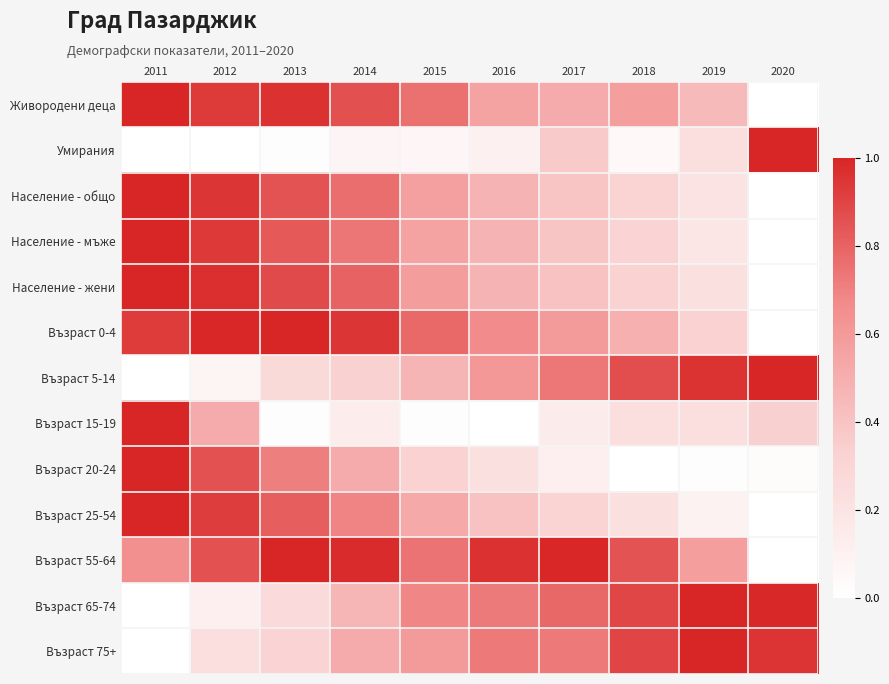

Which has a higher value, 2016 or 2017?

2016